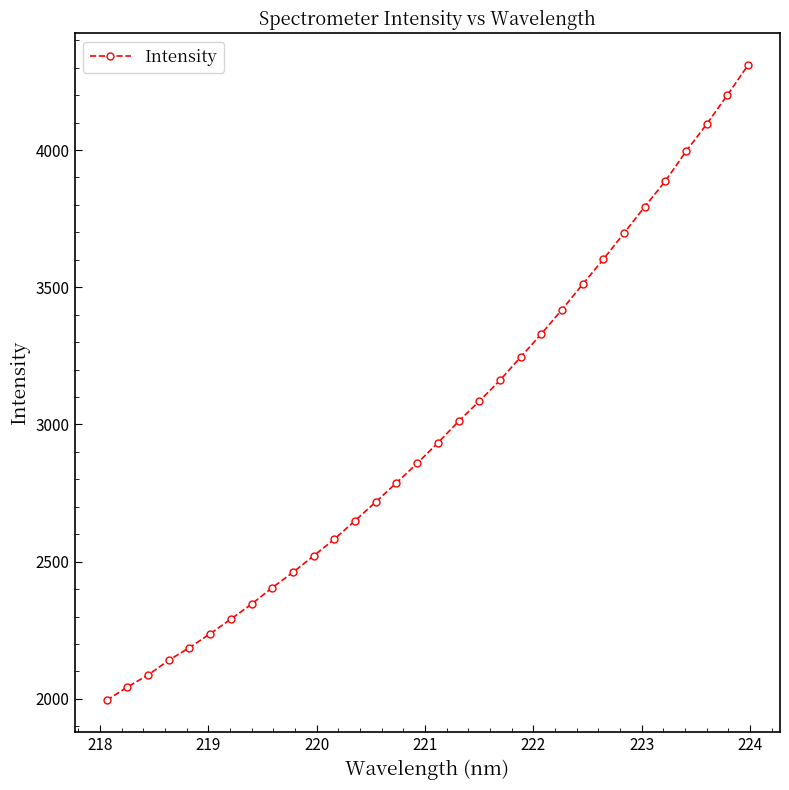

What is the value of the 18th point from the left?

3011.0